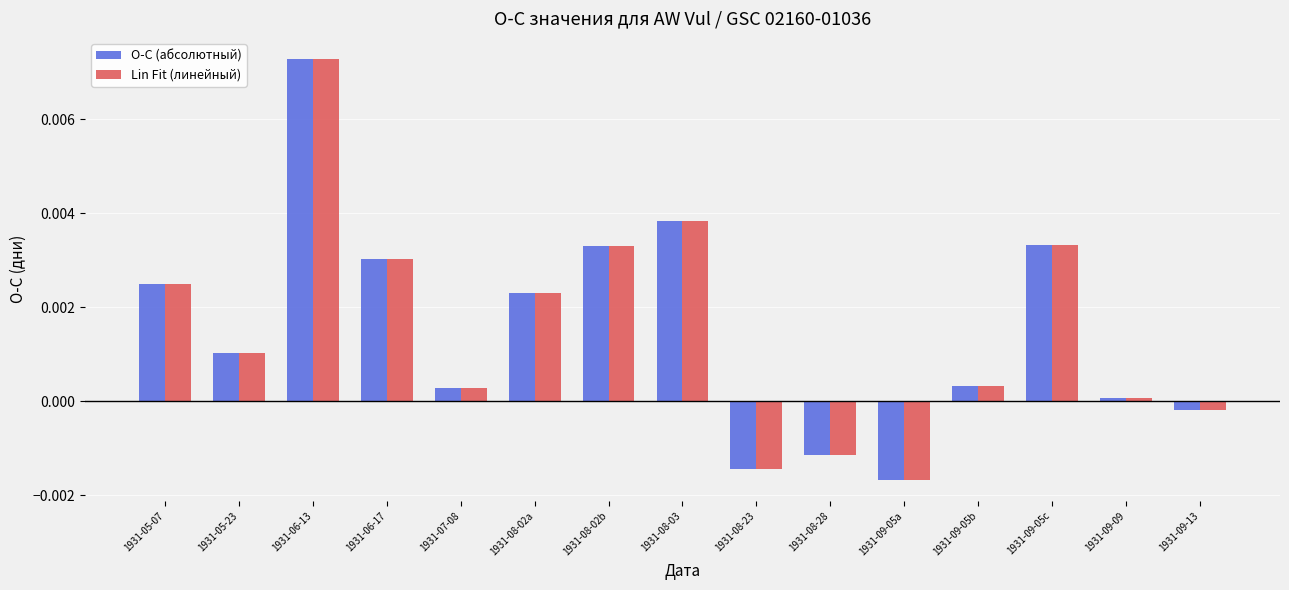

How many data points in O-C (абсолютный) are above 0?

11